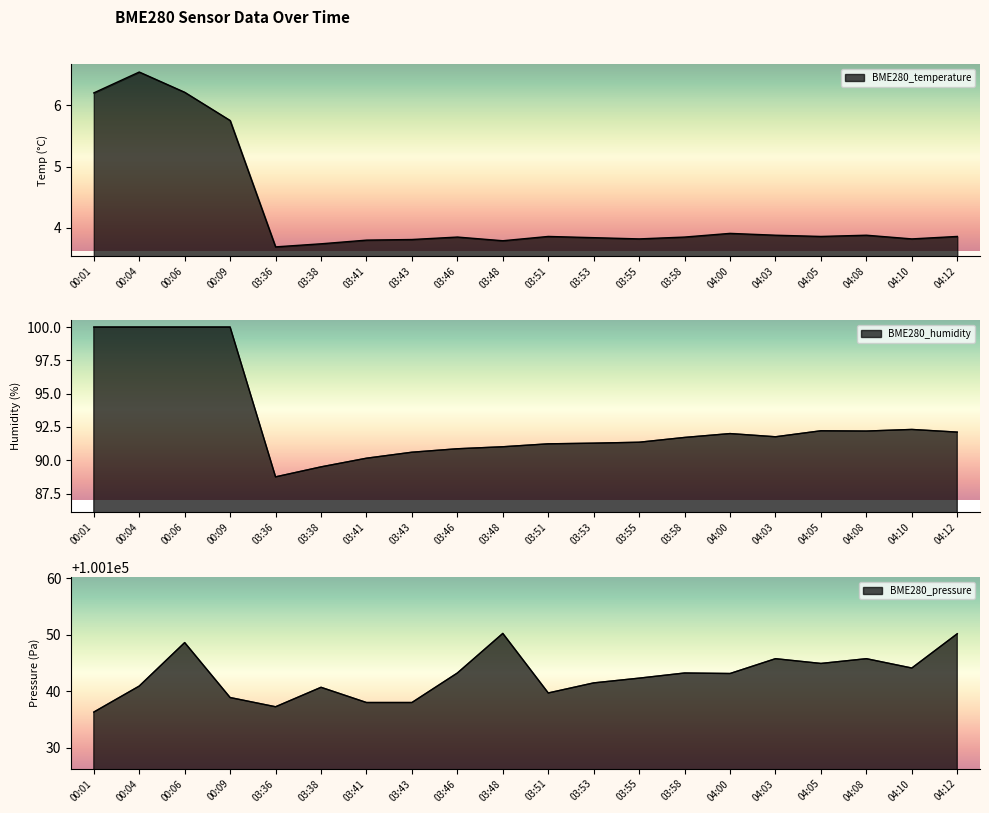

True or false: BME280_temperature and BME280_pressure cross at least once.

False